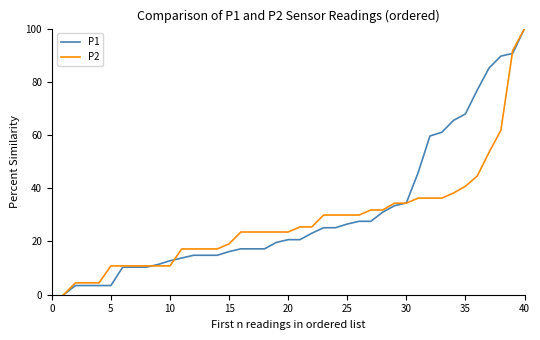

Is this an area chart (filled region under the line)?

No